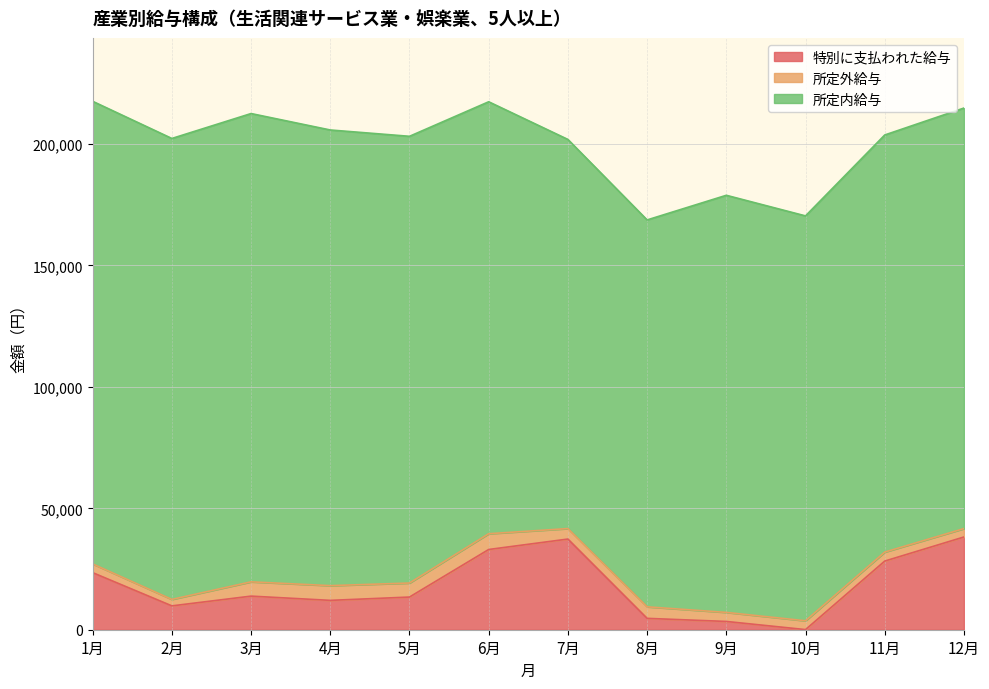

At which label does 所定外給与 first exceed 4314?

3月